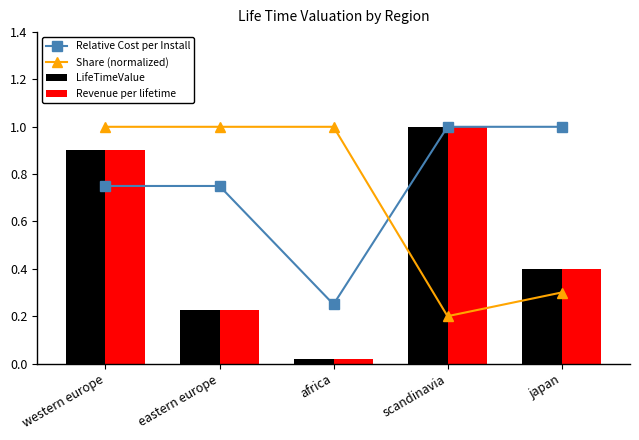

Between eastern europe and western europe, which is larger?

eastern europe